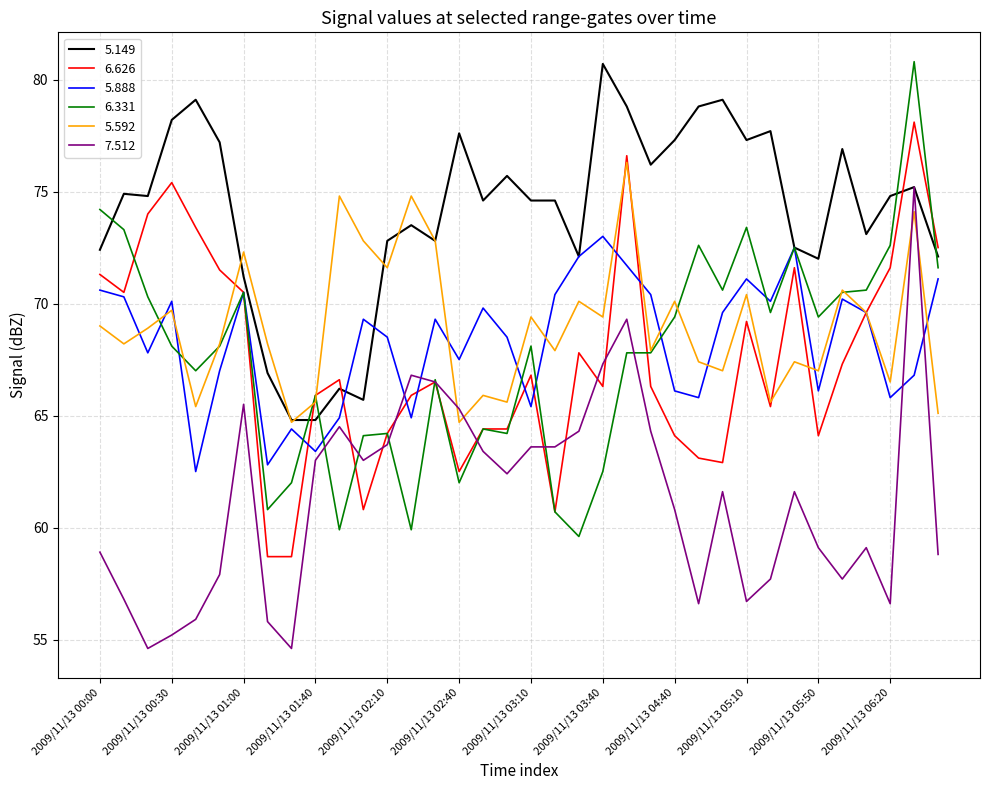

What is the difference between the maximum and minimum values in the 7.512 series?

20.6